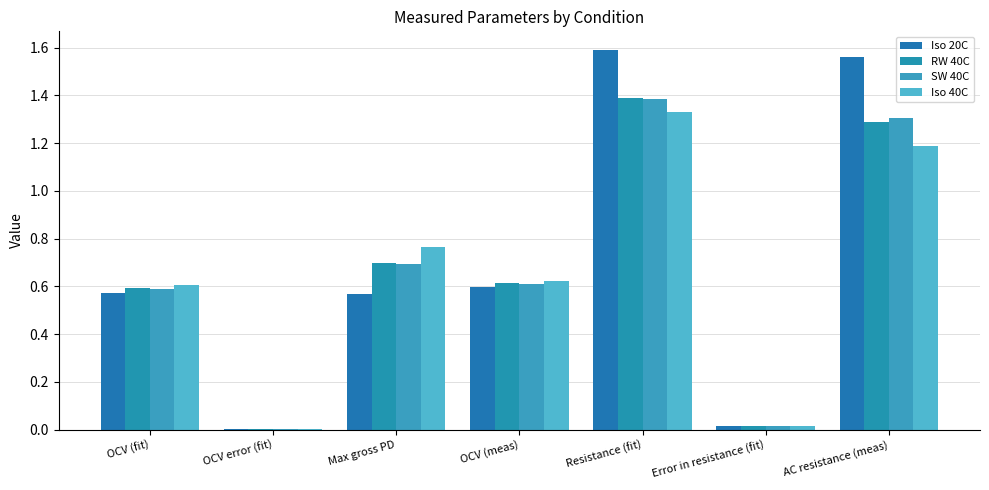

Reading right to left, list all the values displayed in this chart.

Iso 20C: 1.6	0.0	1.6	0.6	0.6	0.0	0.6
RW 40C: 1.3	0.0	1.4	0.6	0.7	0.0	0.6
SW 40C: 1.3	0.0	1.4	0.6	0.7	0.0	0.6
Iso 40C: 1.2	0.0	1.3	0.6	0.8	0.0	0.6